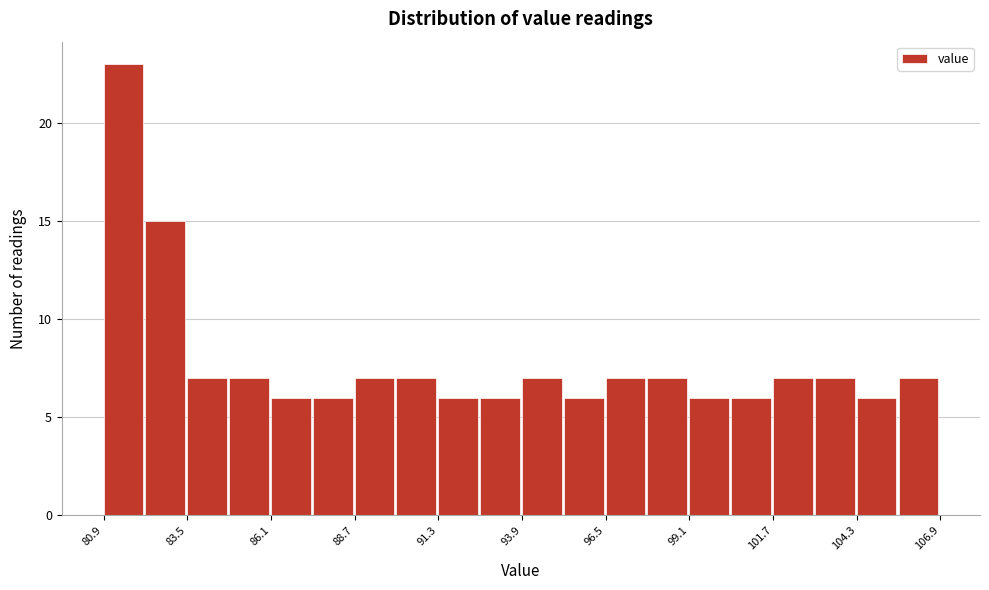

Read against the x-axis, roughly where is the centre of the tallest bar?

81.5